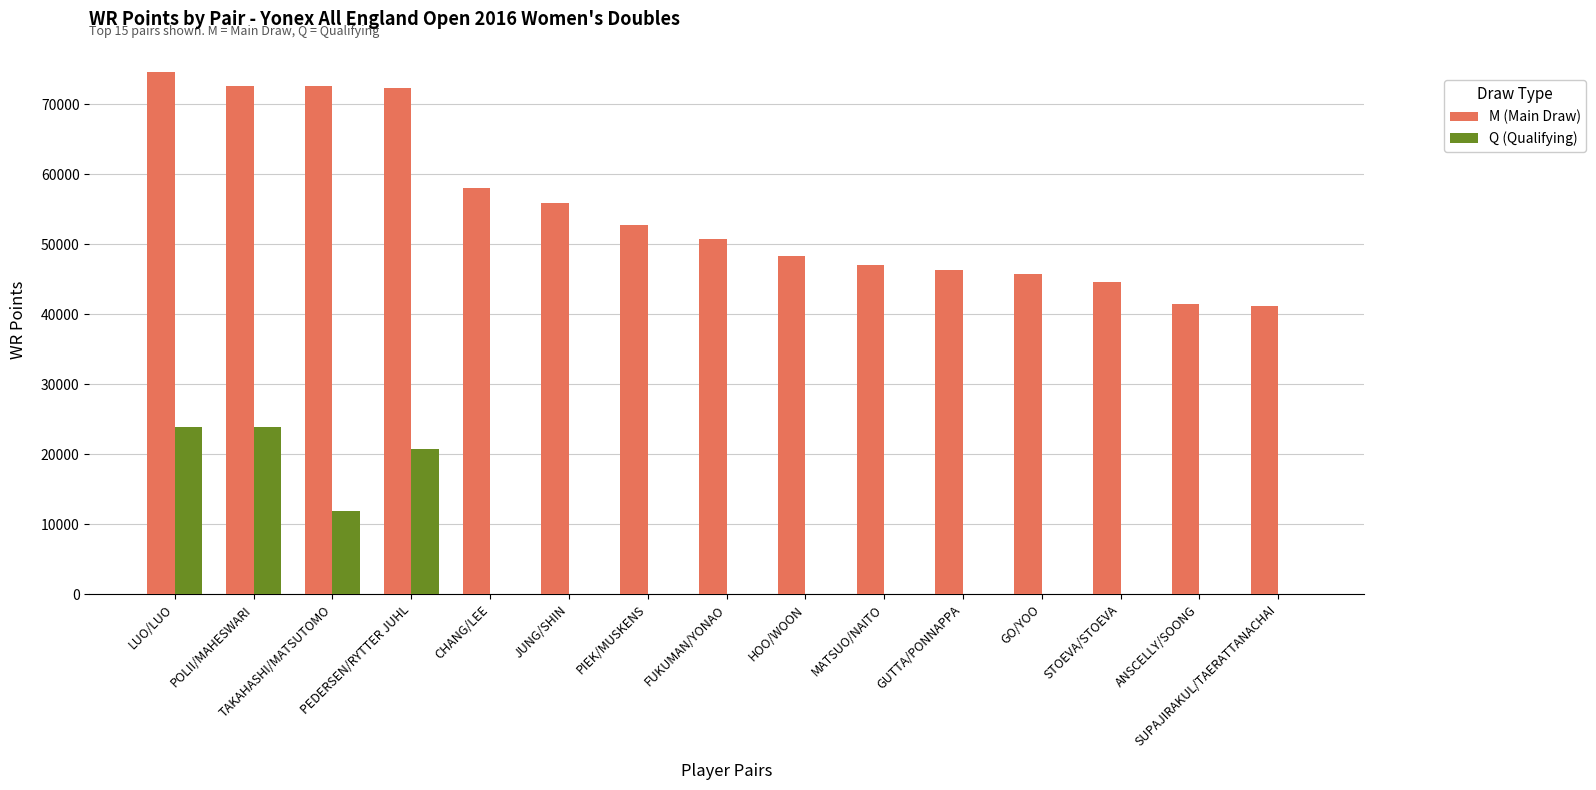

What is the sum of all M (Main Draw) values?

824449